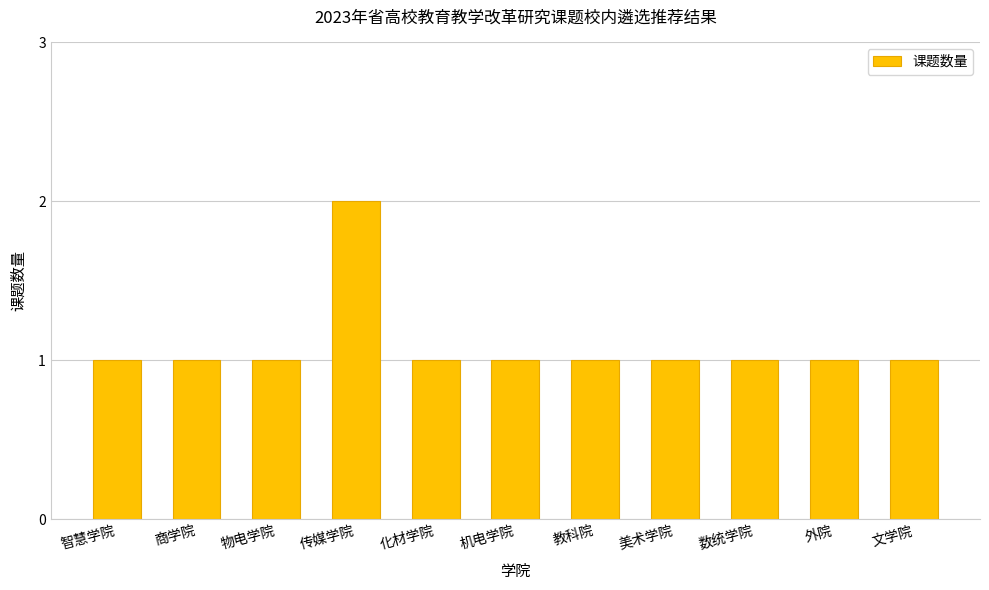

The chart shows a value of 1 at 文学院. True or false?

True